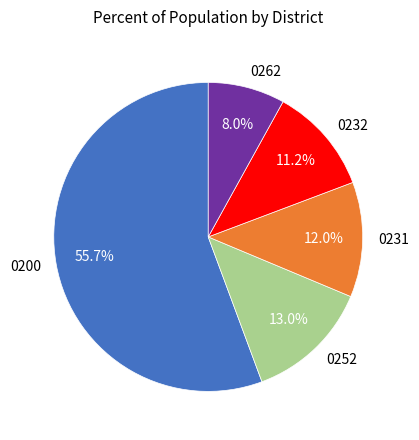

Do 0200 and 0252 together represent more than half of the pie?

Yes